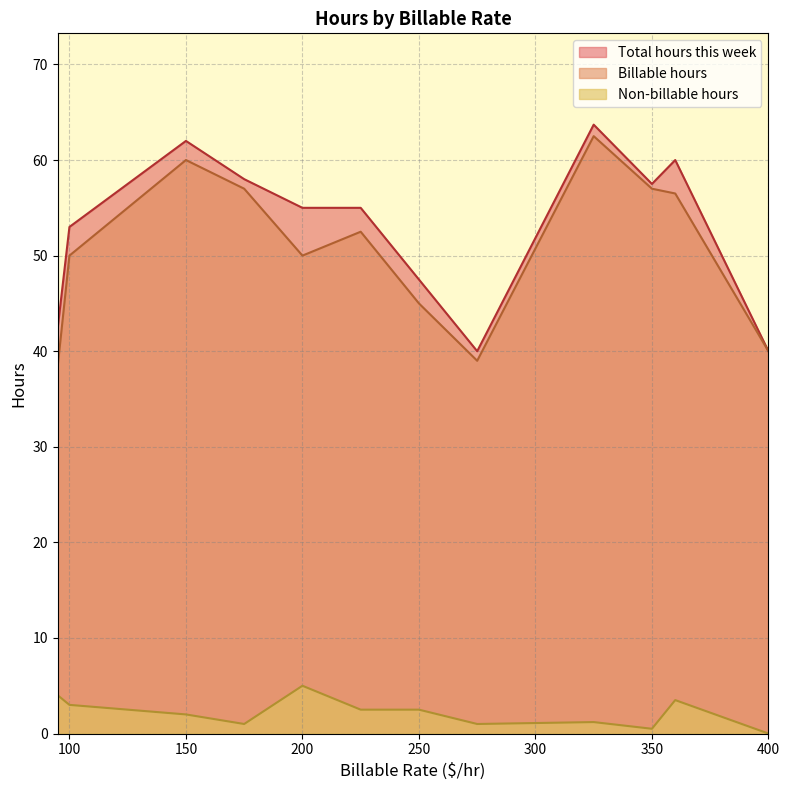

True or false: Total hours this week and Non-billable hours intersect in this chart.

False